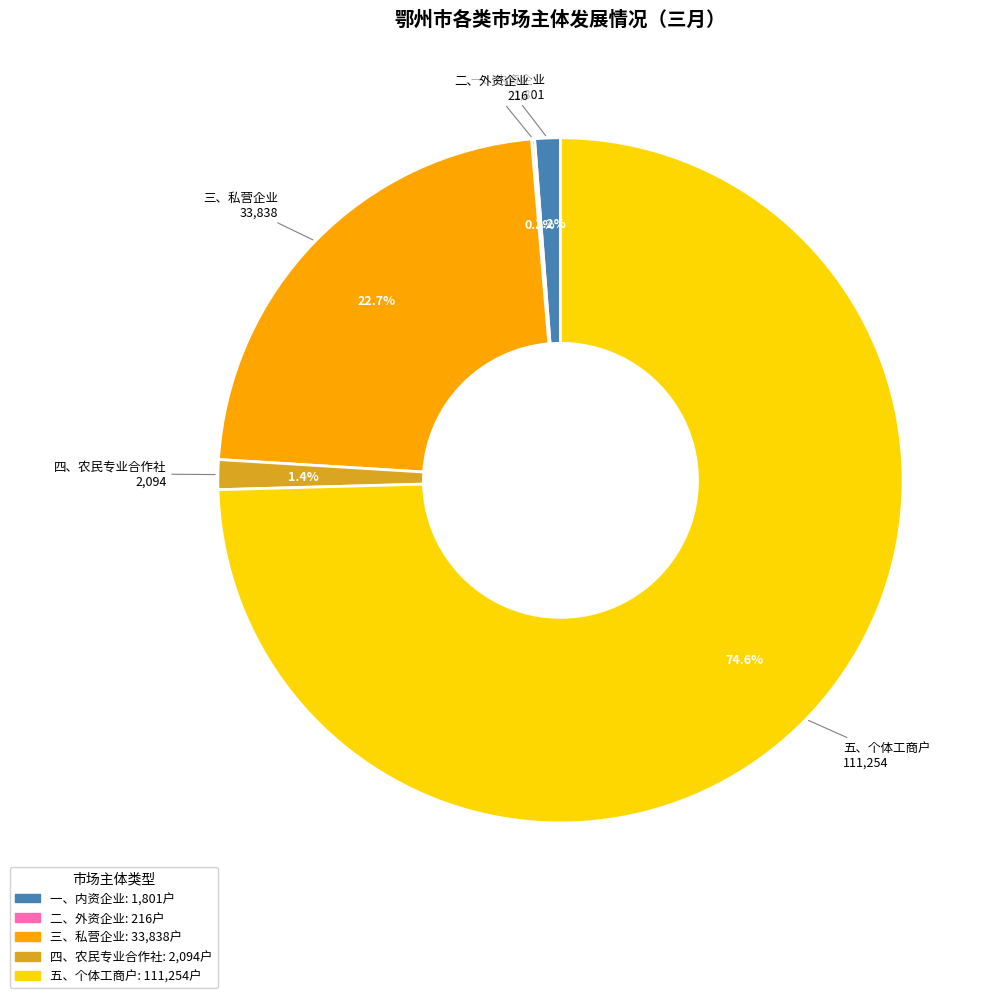

Which category has the biggest portion of the pie?

五、个体工商户